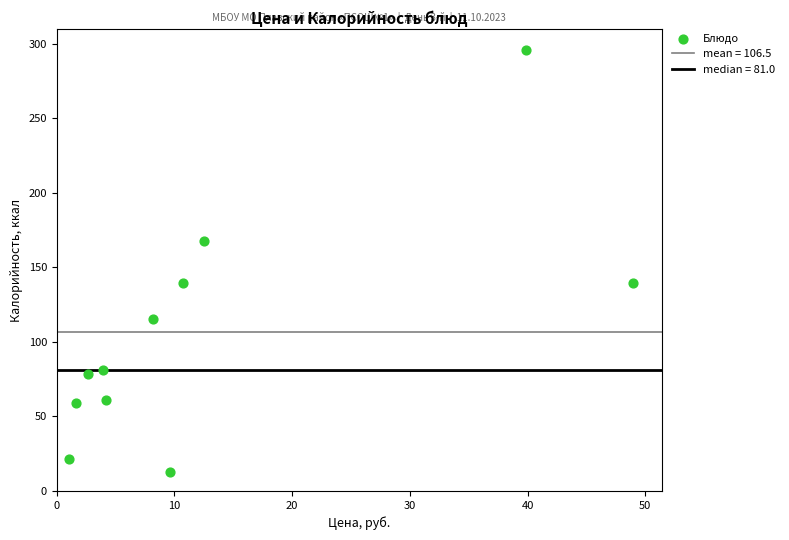

What is the range of X values (max minus min)?

47.9